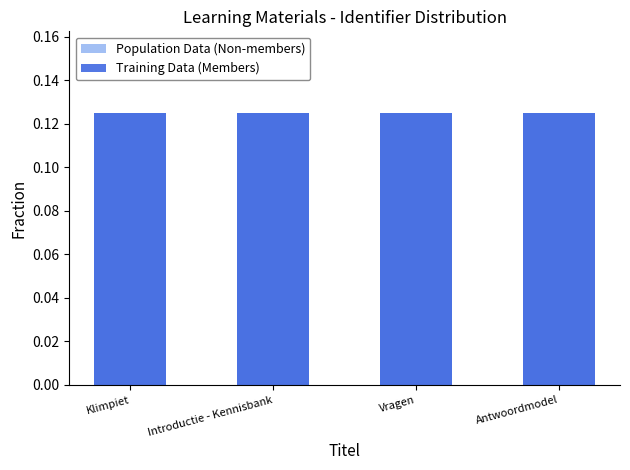

What is the value of the Training Data (Members) bar at the 2nd from the left?

0.1